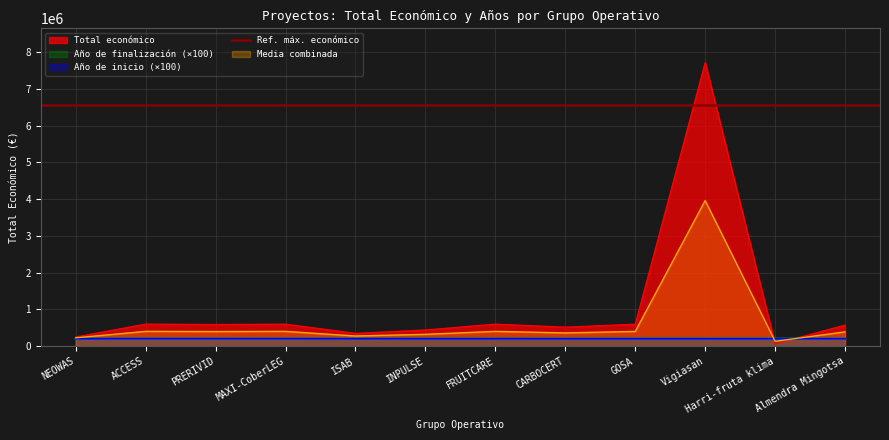

What is the label of the 10th point from the right?

PRERIVID